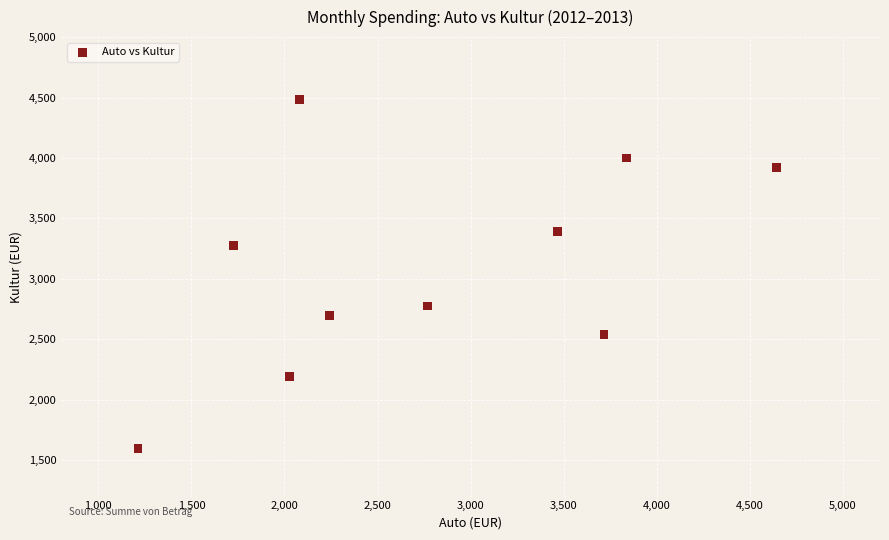

What is the range of X values (max minus min)?

3432.5